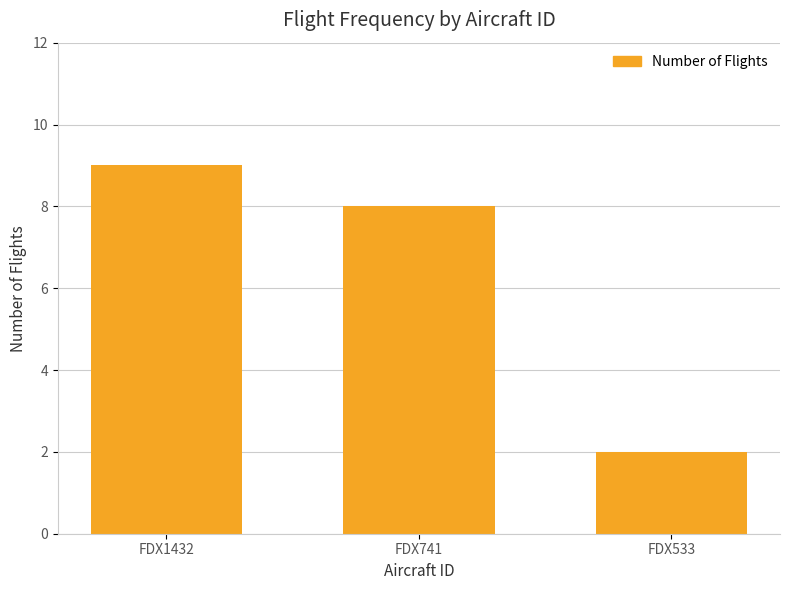

Rank the categories by value from lowest to highest.

FDX533, FDX741, FDX1432